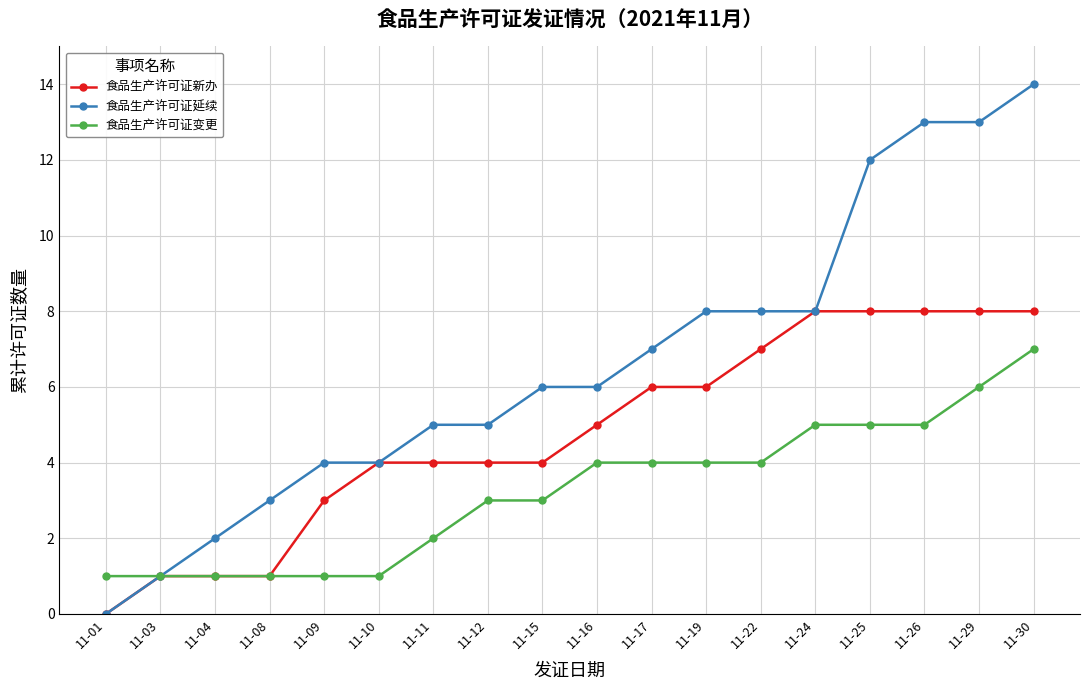

List the series in order of their peak value, lowest first.

食品生产许可证变更, 食品生产许可证新办, 食品生产许可证延续